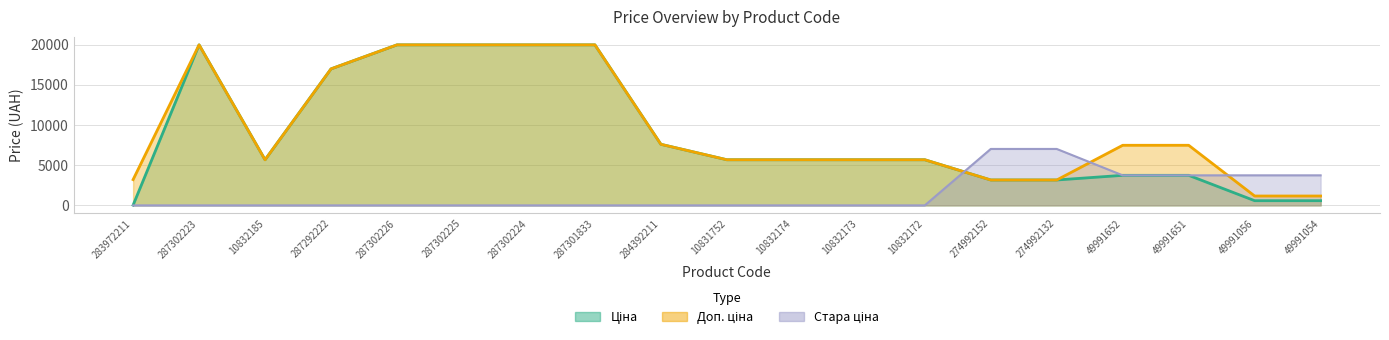

What is the difference between the maximum and minimum values in the Доп. ціна series?

18799.2